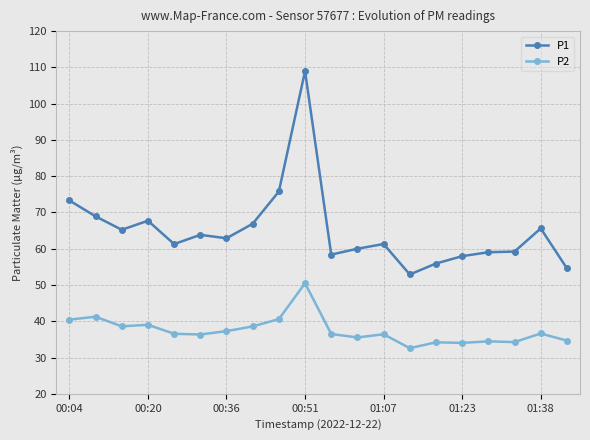

True or false: P1 and P2 cross at least once.

False